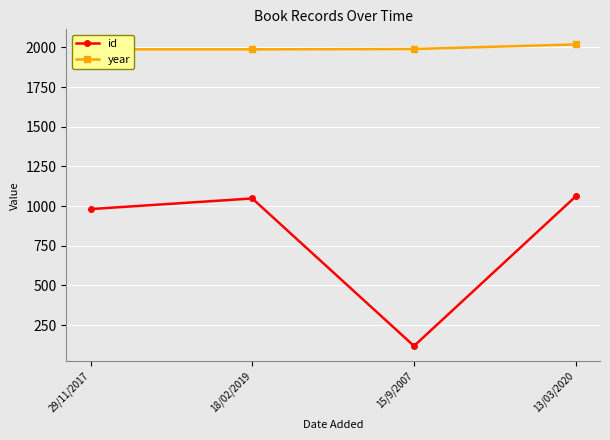

True or false: id and year intersect in this chart.

False